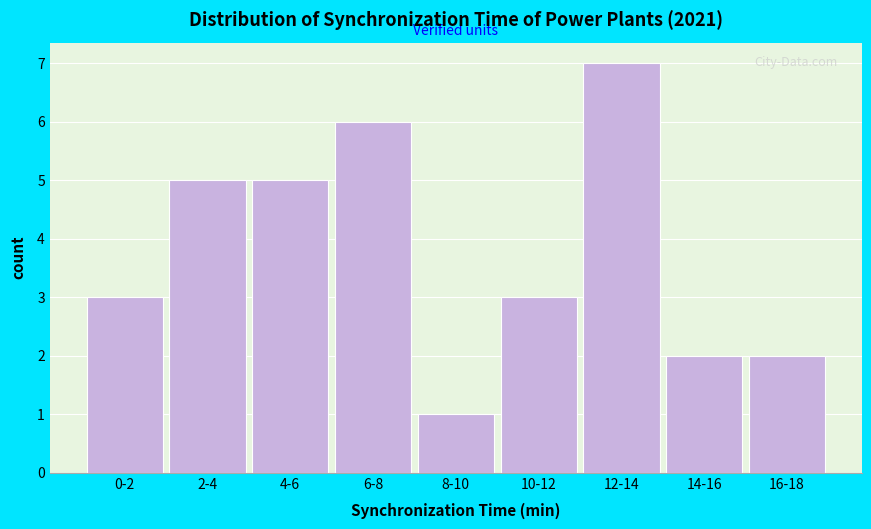

Reading left to right, what are all the values shown in this chart?

0-2=3	2-4=5	4-6=5	6-8=6	8-10=1	10-12=3	12-14=7	14-16=2	16-18=2